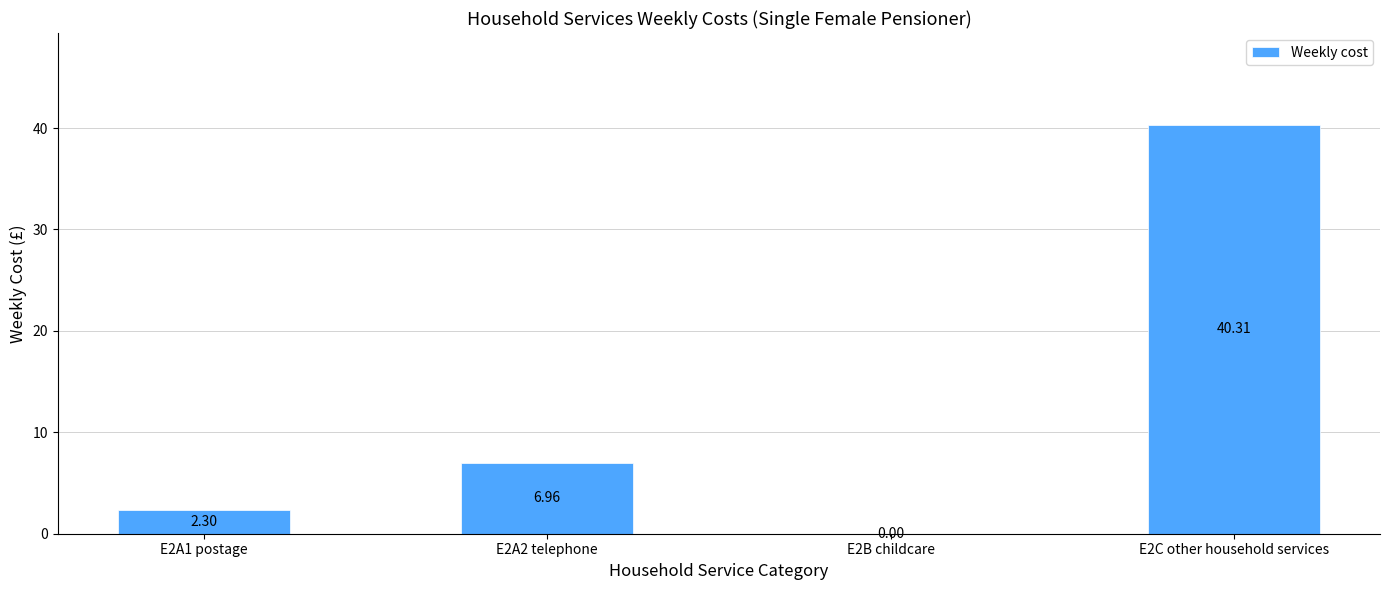

How many positive values are there?

3